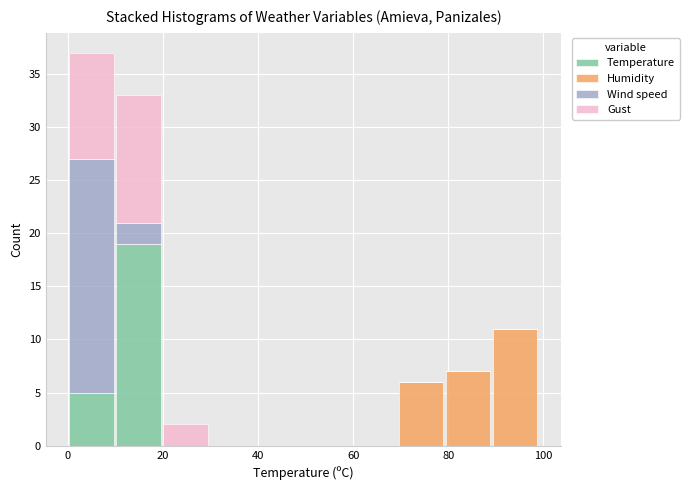

What is the total height of the stacked bar covering 0 to 10 on the x-axis? Neither the bar edges nor the heights are printed on the chart, so give them approximately, as read against the axes.

37